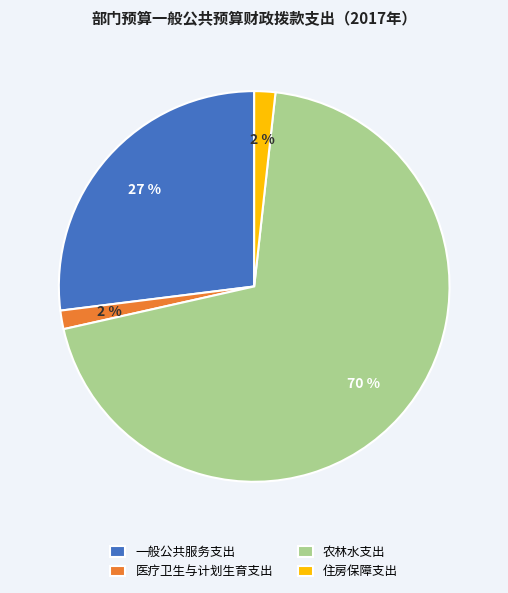

Is it true that 一般公共服务支出 is 14% of the pie?

False